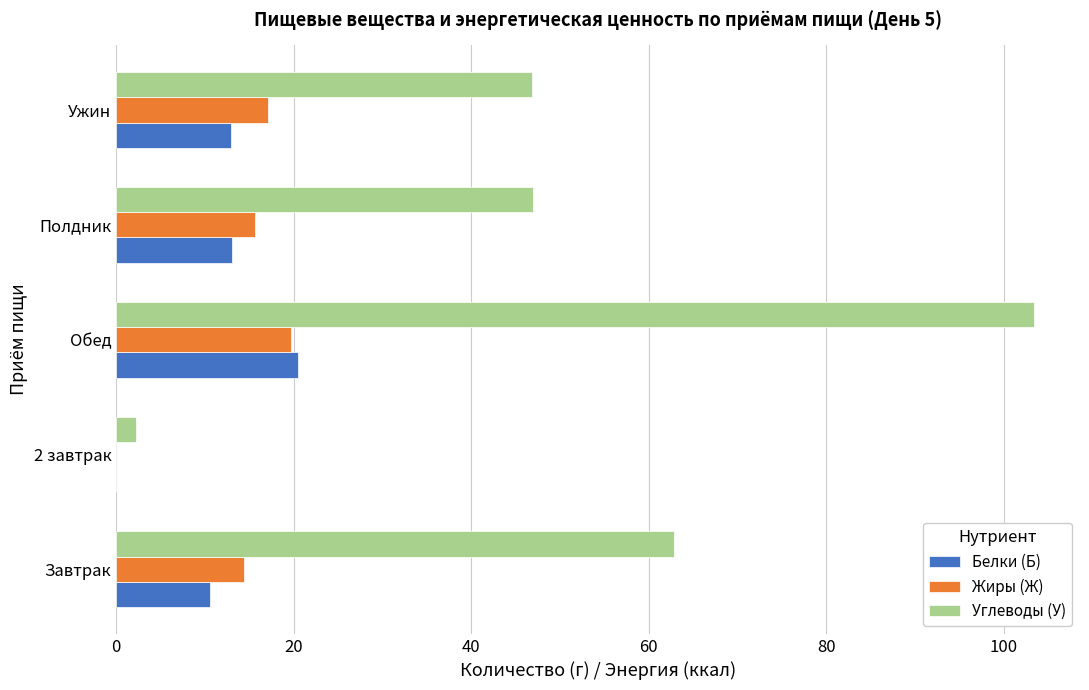

The Углеводы (У) series shows 15.0 at Ужин. True or false?

False